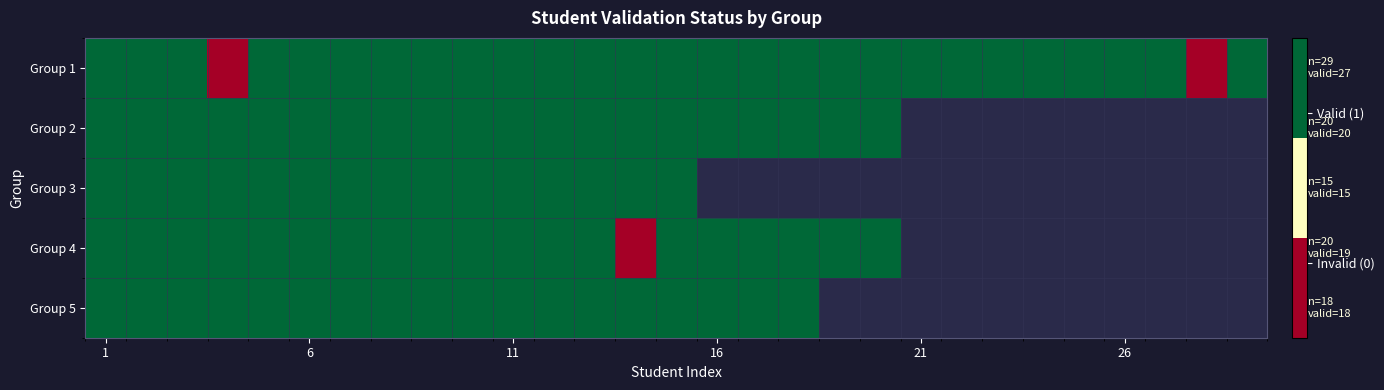

At which label is Group 2 closest to 1?

1